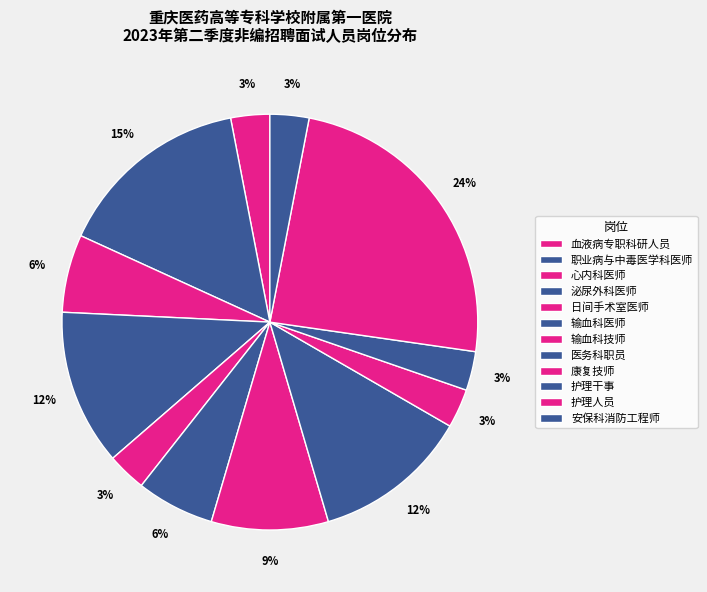

Count the number of slices in the pie.

12